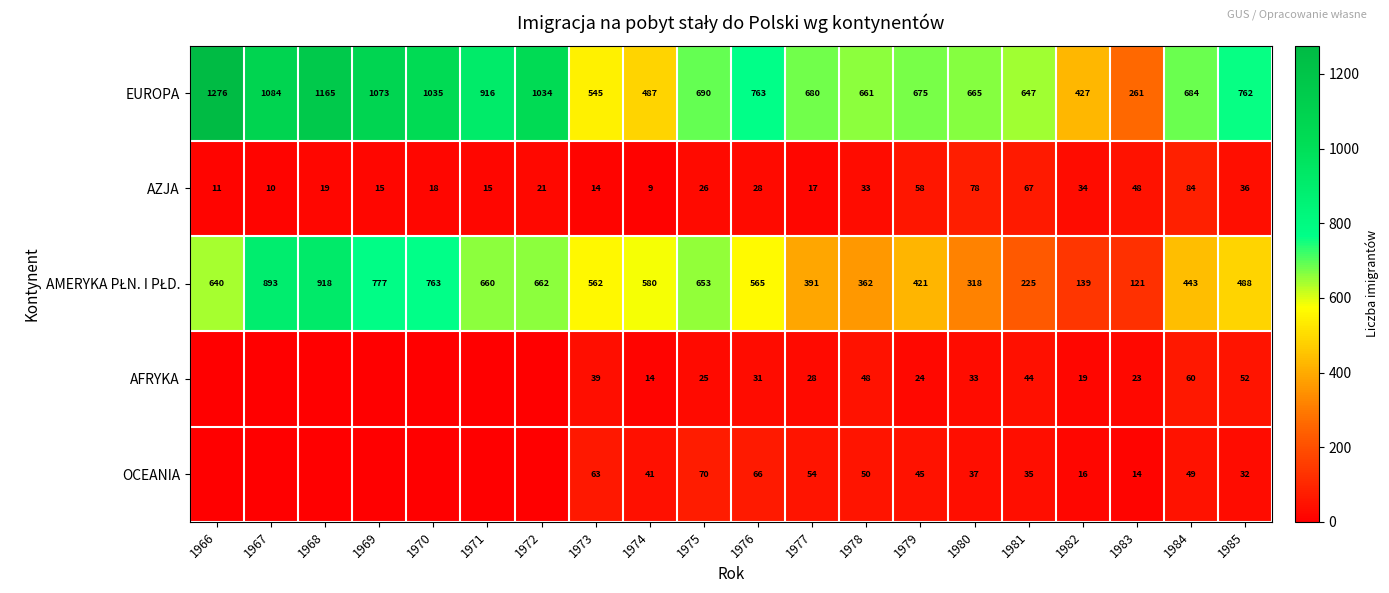

What is the difference between the highest and lowest values at 1973?

548